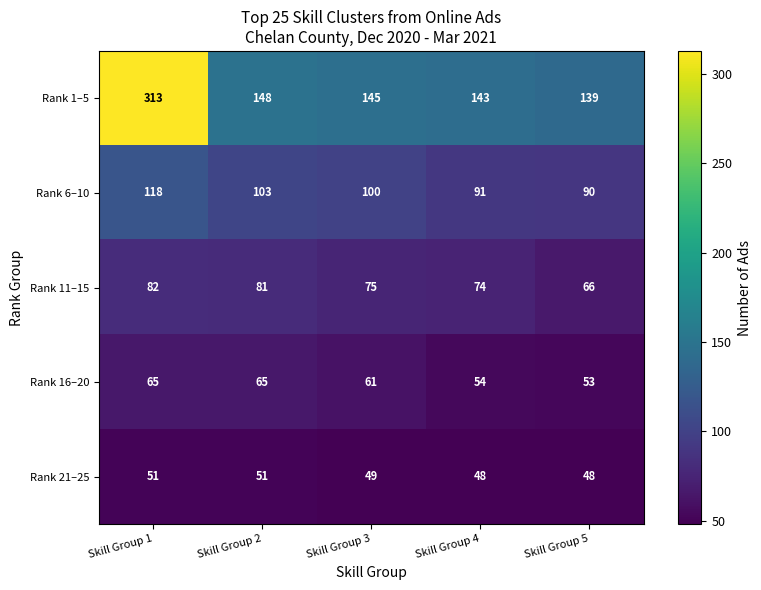

At which label does Rank 21–25 first exceed 49?

Skill Group 1